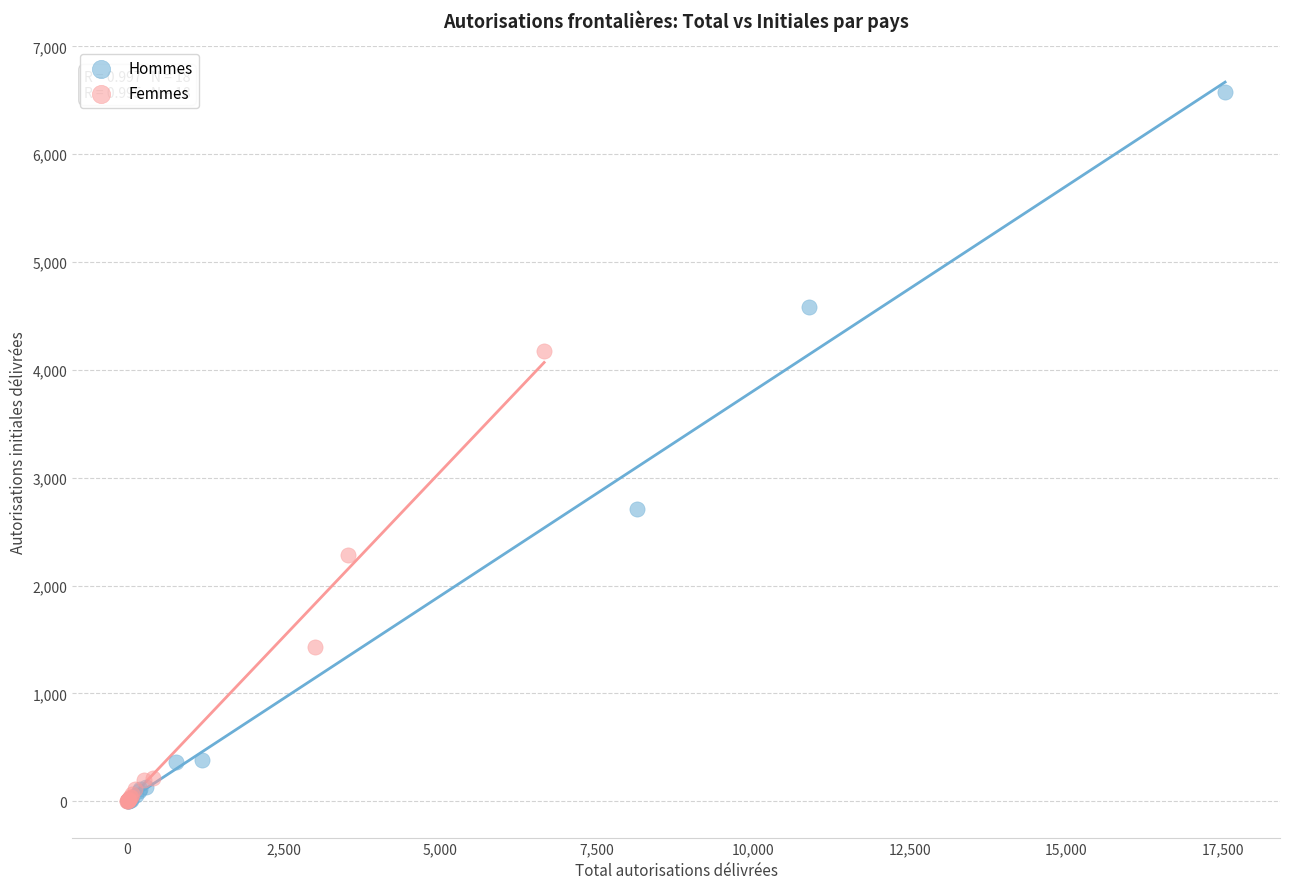

Which series contains the highest Y value?

Hommes